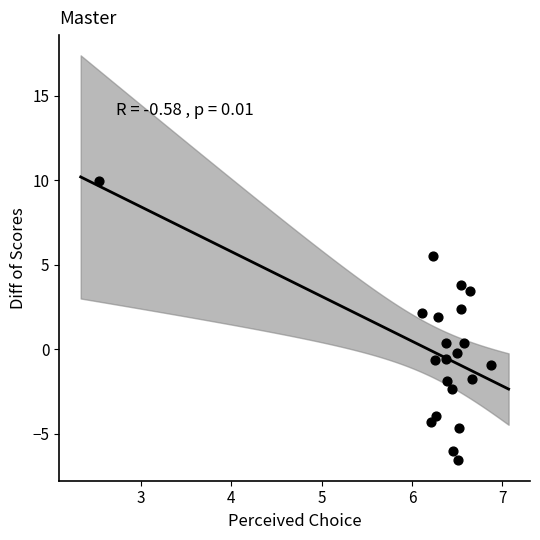

What is the range of Y values (max minus min)?

16.5